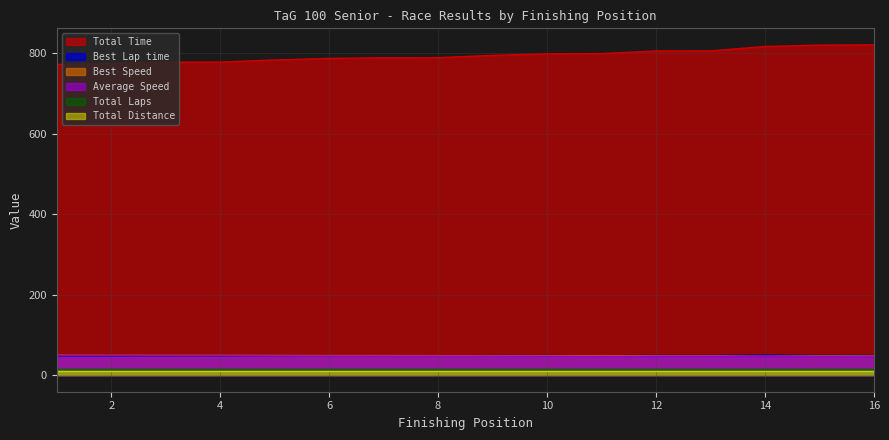

Where is Best Lap time nearest to the value 48?

7